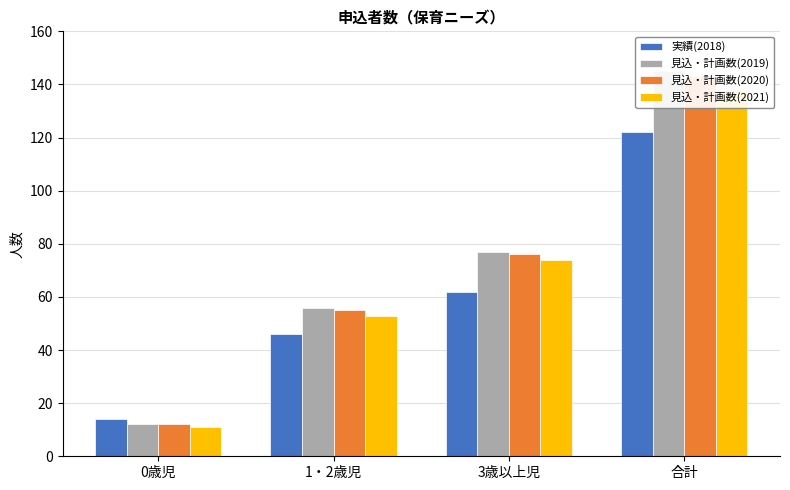

What is the smallest value displayed?

11